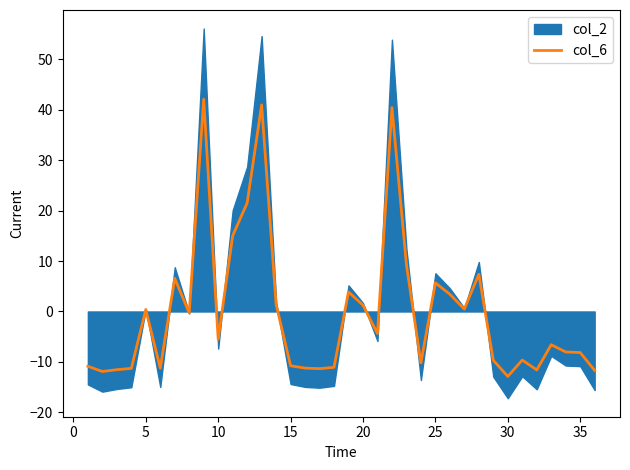

True or false: col_6 has a value of 5.7 at 25.

True